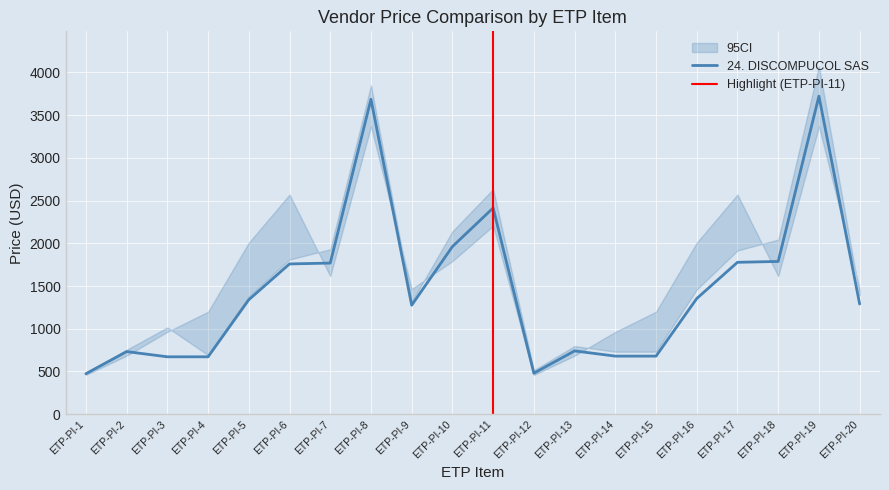

Where is 24. DISCOMPUCOL SAS nearest to the value 2098?

ETP-PI-10